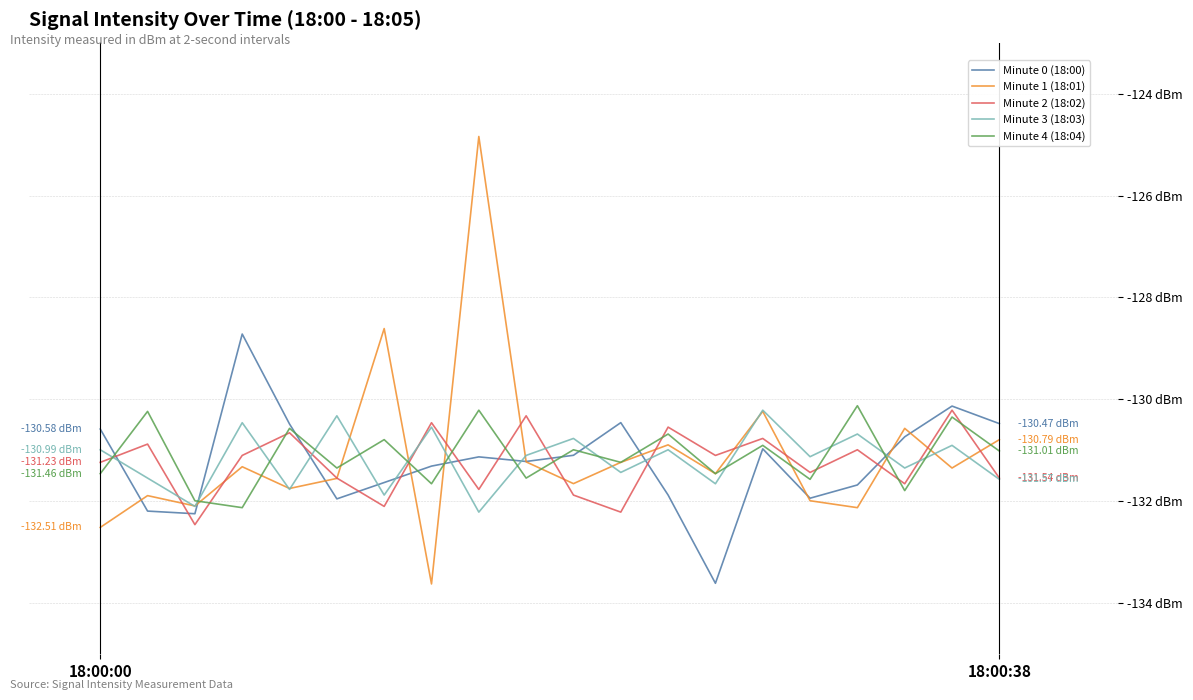

What are all the series names shown in the legend?

Minute 0 (18:00), Minute 1 (18:01), Minute 2 (18:02), Minute 3 (18:03), Minute 4 (18:04)